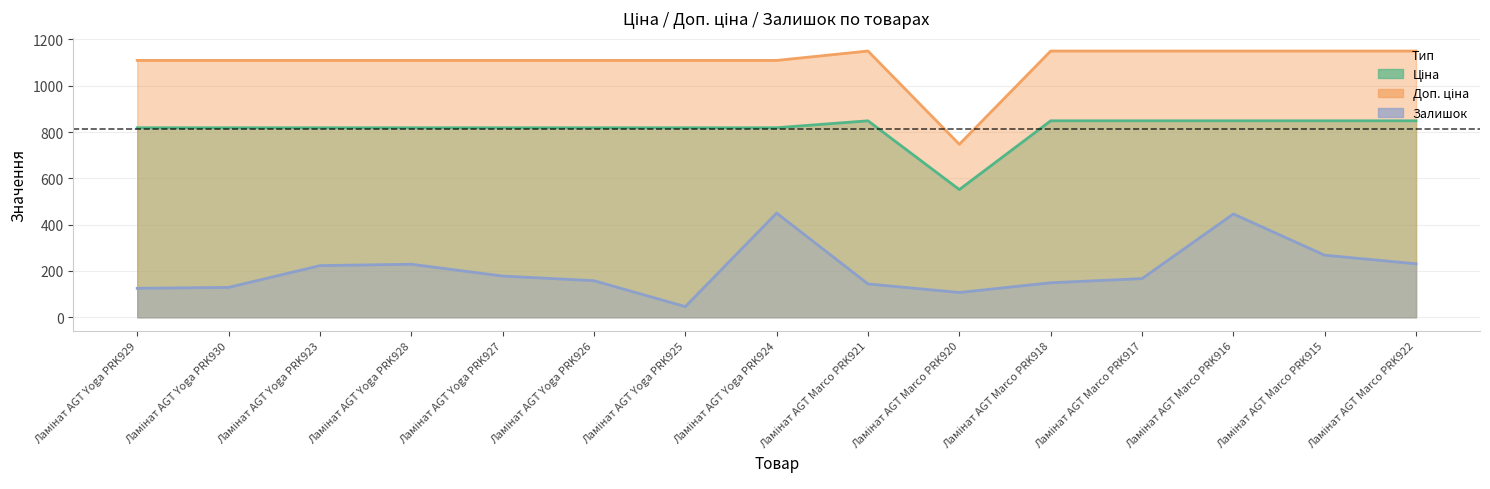

True or false: Доп. ціна has a value of 1109.2 at Ламінат AGT Yoga PRK923.

True